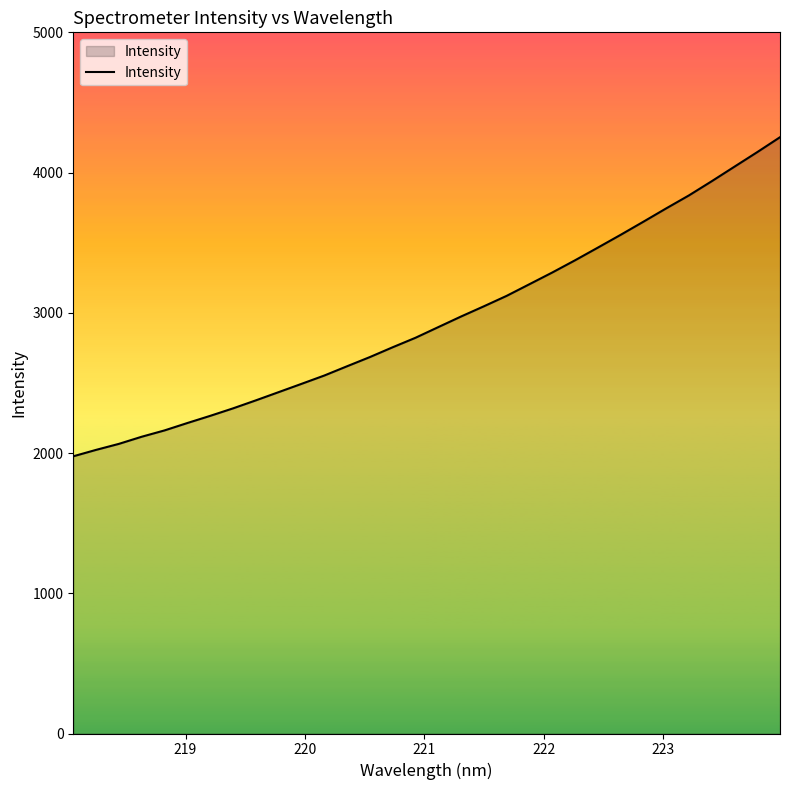

What is the difference between the maximum and minimum values?

2275.4